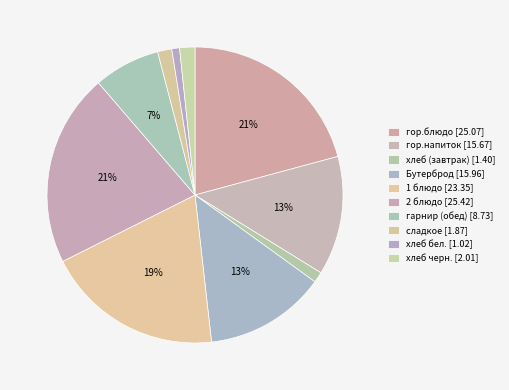

What percentage is the 2 блюдо slice, to the nearest percent?

21%